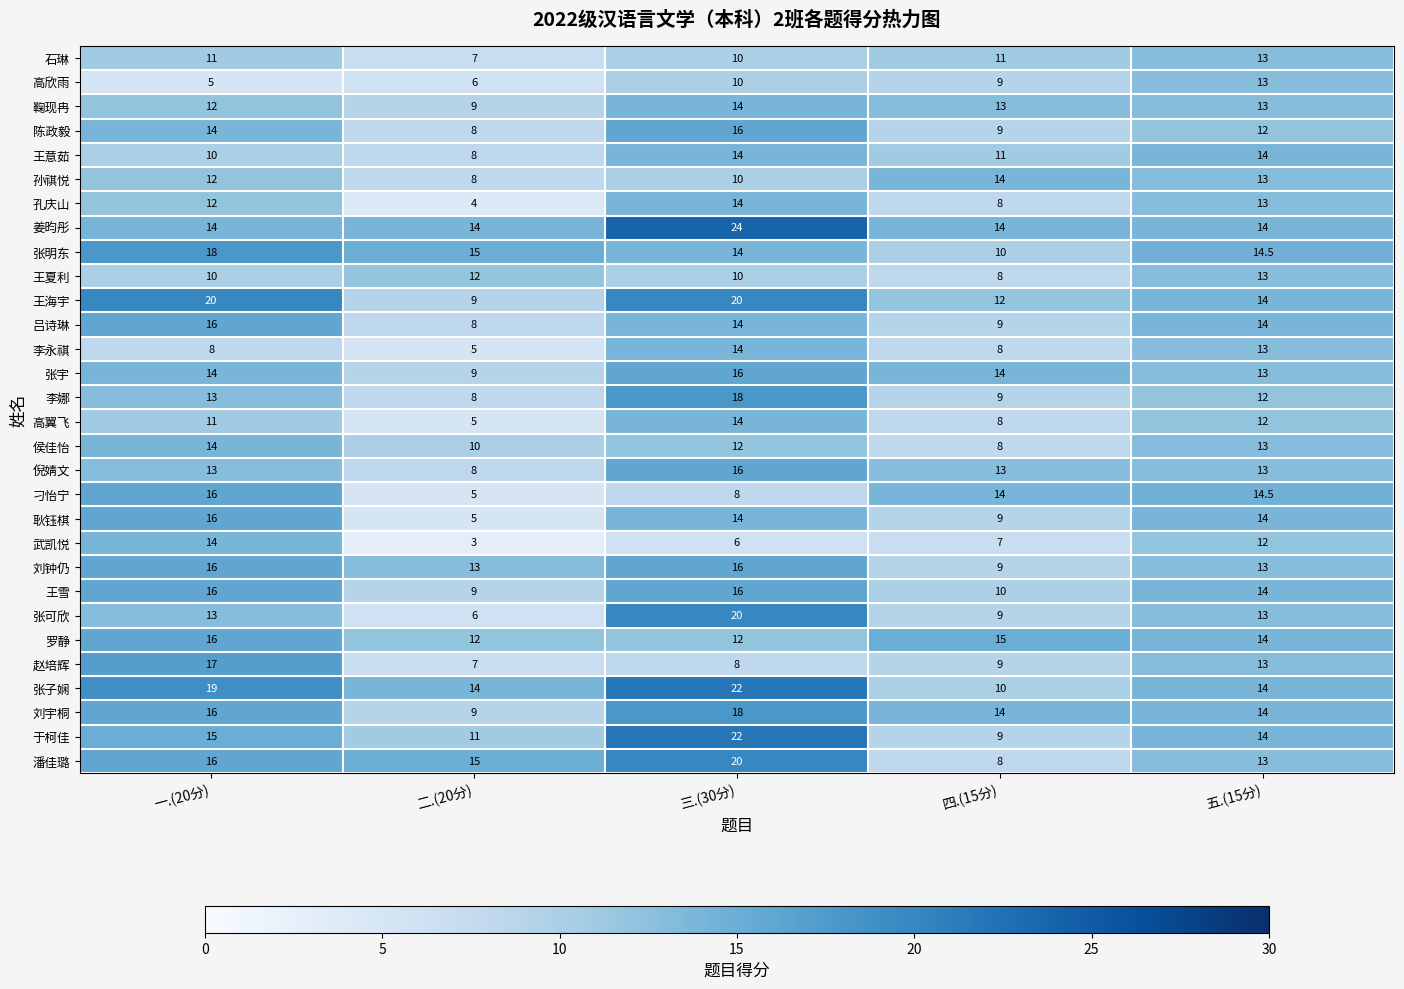

Where is 高翼飞 nearest to the value 9?

四.(15分)